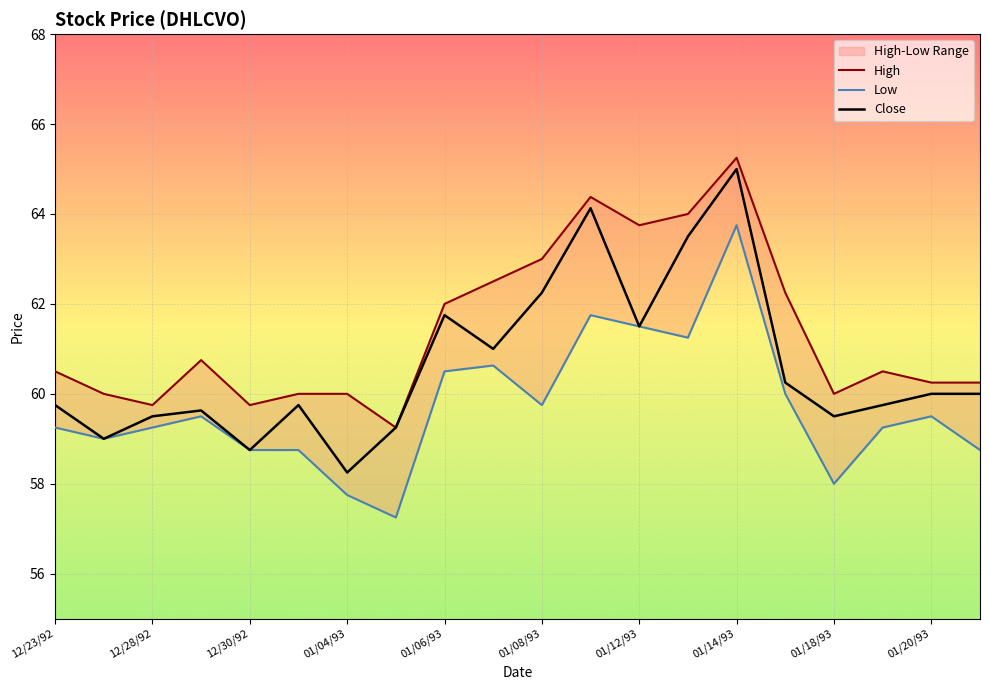

How many lines are shown in the chart?

3